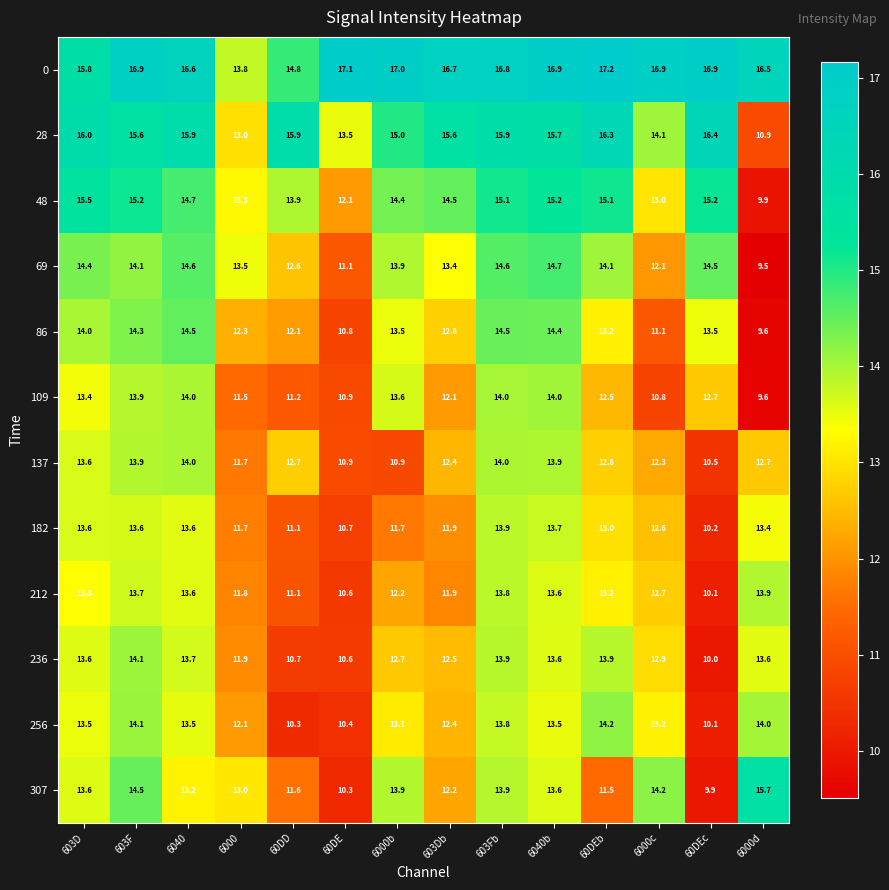

How many categories are shown in the chart?

14